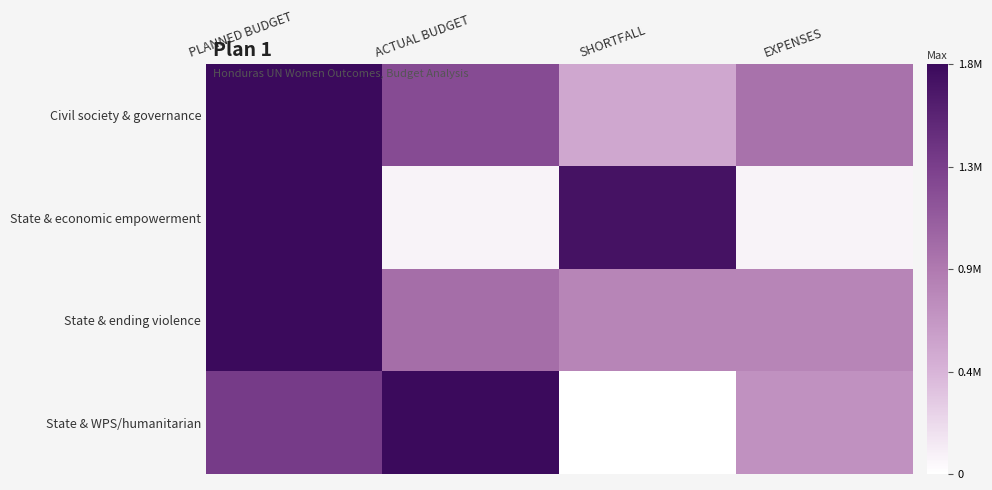

Reading left to right, what are all the values shown in this chart?

Civil society & governance: PLANNED BUDGET=1.0	ACTUAL BUDGET=0.7	SHORTFALL=0.3	EXPENSES=0.5
State & economic empowerment: PLANNED BUDGET=1.0	ACTUAL BUDGET=0.0	SHORTFALL=1.0	EXPENSES=0.0
State & ending violence: PLANNED BUDGET=1.0	ACTUAL BUDGET=0.5	SHORTFALL=0.5	EXPENSES=0.5
State & WPS/humanitarian: PLANNED BUDGET=0.8	ACTUAL BUDGET=1.0	SHORTFALL=0.0	EXPENSES=0.4